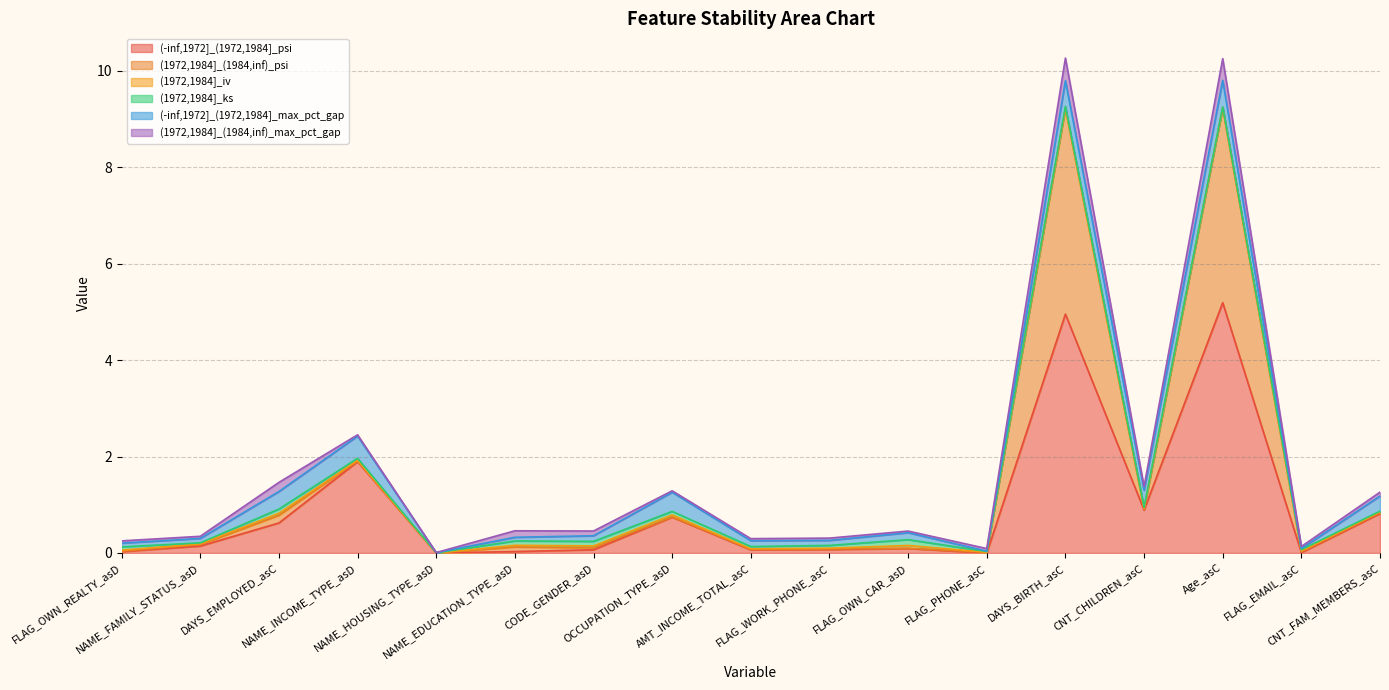

How many distinct data groups are displayed?

6